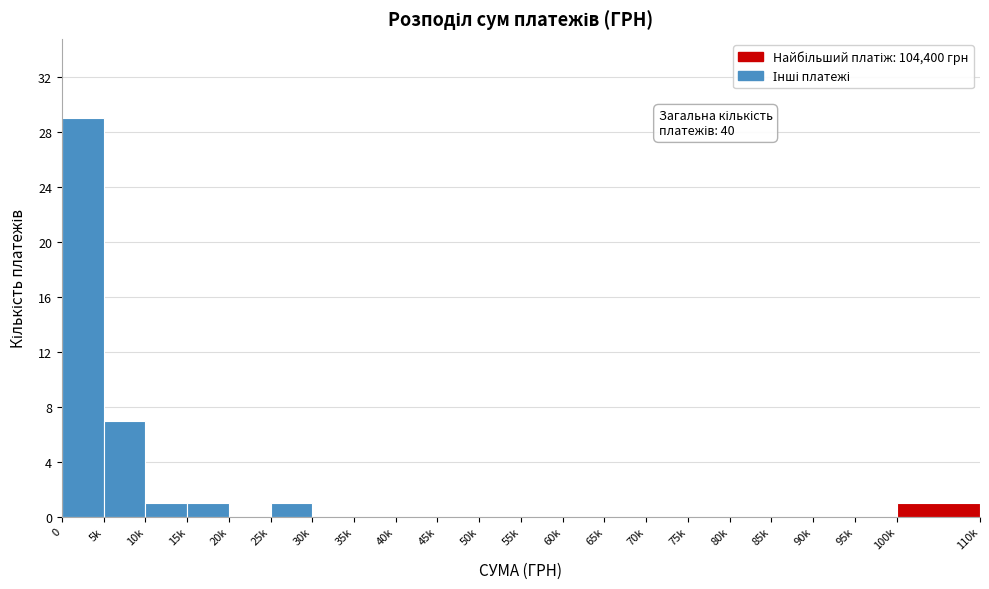

Reading left to right, list all the values displayed in this chart.

0=29	5k=7	10k=1	15k=1	20k=0	25k=1	30k=0	35k=0	40k=0	45k=0	50k=0	55k=0	60k=0	65k=0	70k=0	75k=0	80k=0	85k=0	90k=0	95k=0	100k=1